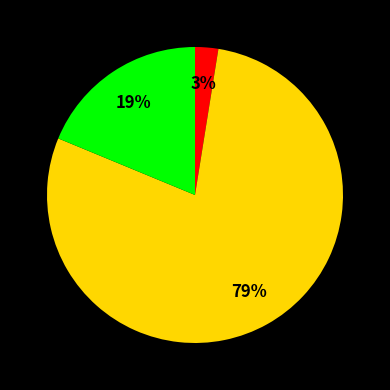

Is there any slice that represents more than half of the pie?

Yes